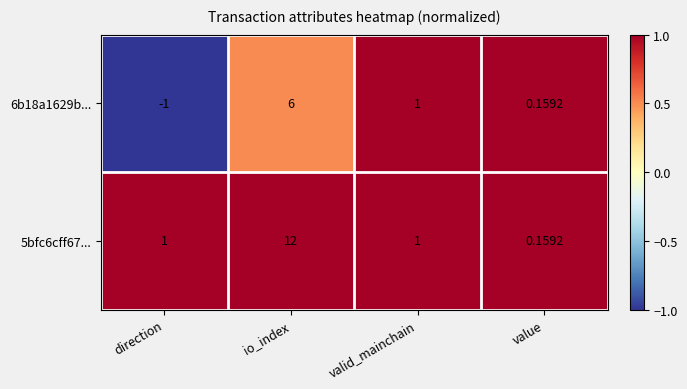

At which category is the sum across all series the highest?

io_index